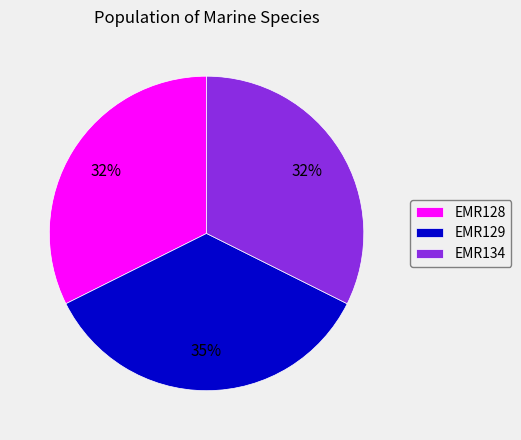

Does EMR128 represent more than half of the total?

No